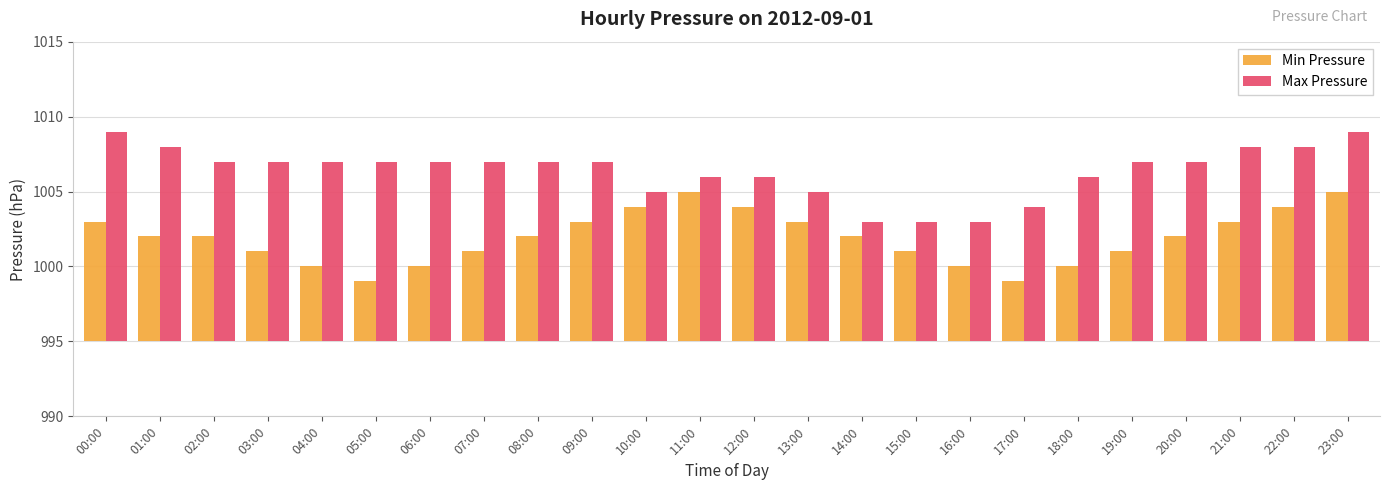

At how many categories does at least one series exceed 7?

24